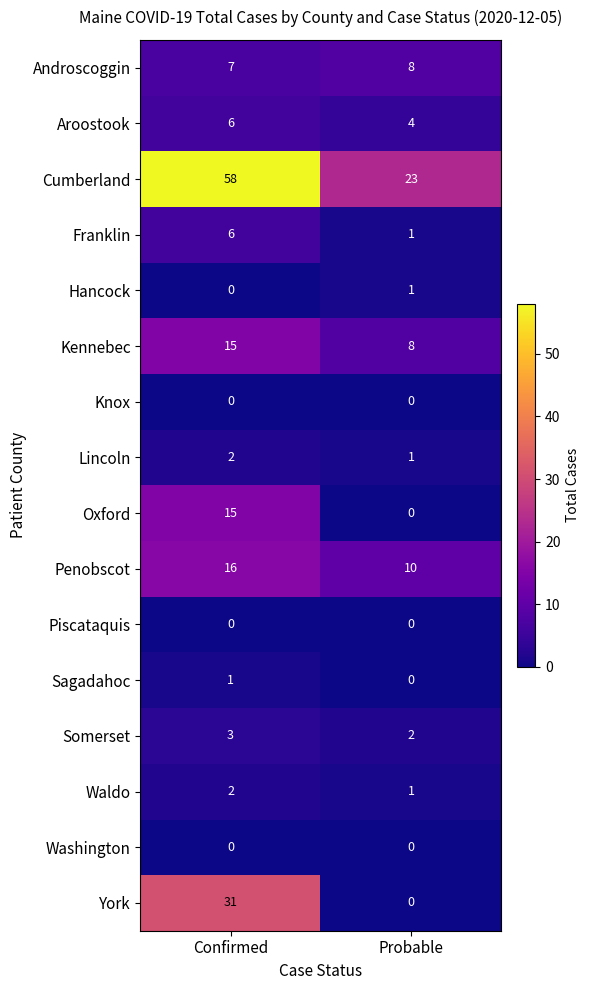

The Oxford series shows 0 at Probable. True or false?

True